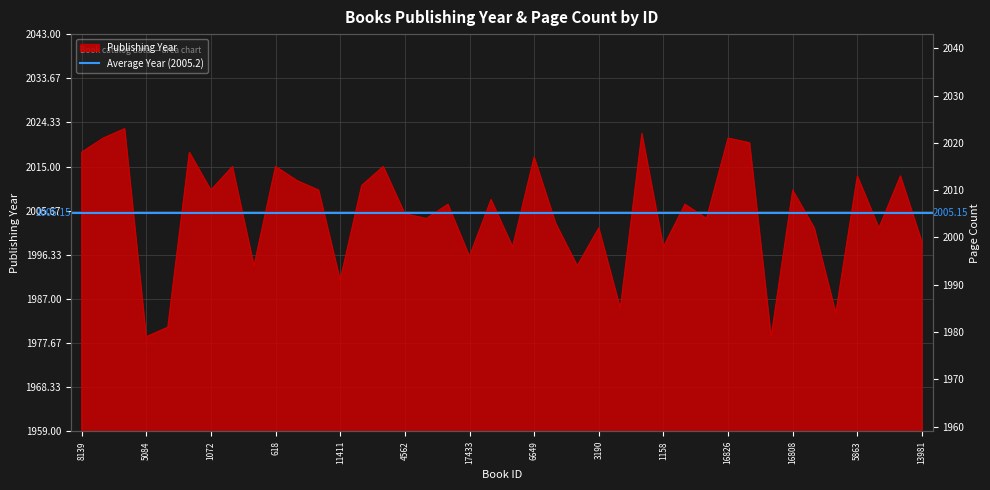

What is the label of the 15th point from the right?

16942